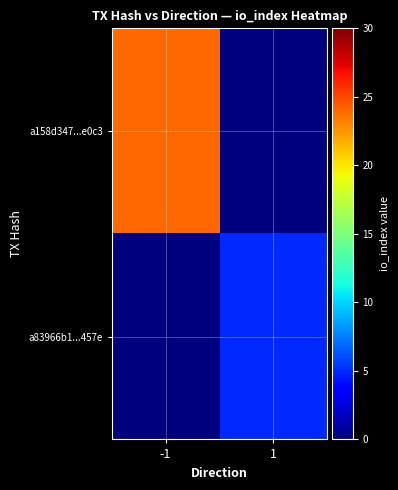

Reading right to left, what are all the values shown in this chart?

a158d347...e0c3: 1=0	-1=24
a83966b1...457e: 1=5	-1=0